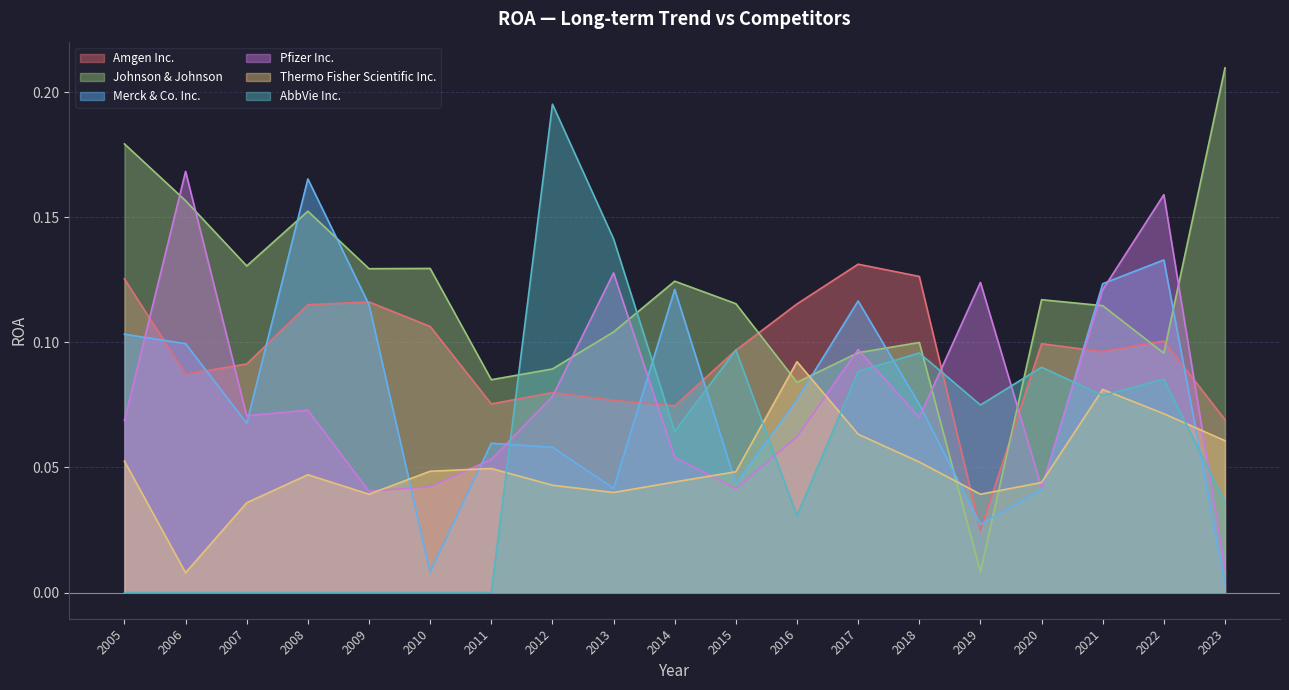

Is it true that AbbVie Inc. equals -0.1 at 2011?

False